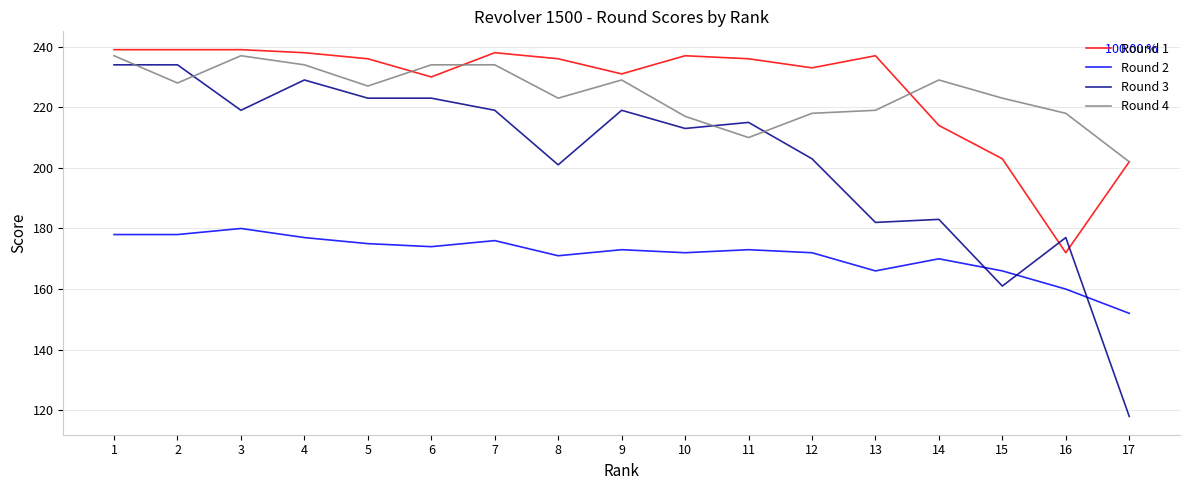

Where do Round 1 and Round 3 first cross each other?

15 and 16